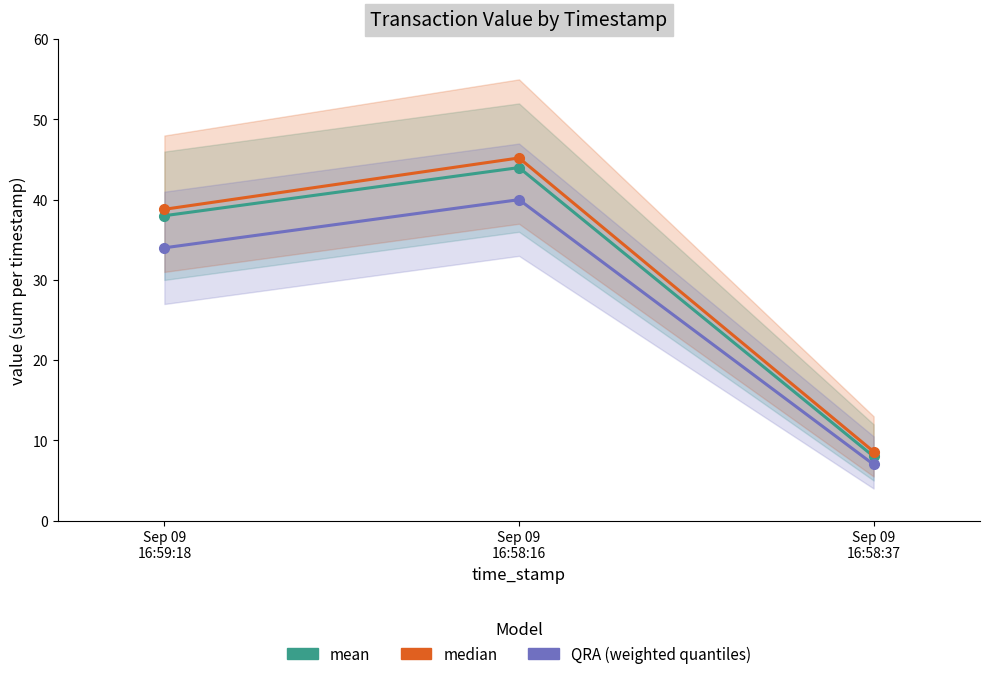

What is the difference between the median values at Sep 09
16:58:16 and Sep 09
16:59:18?

6.4